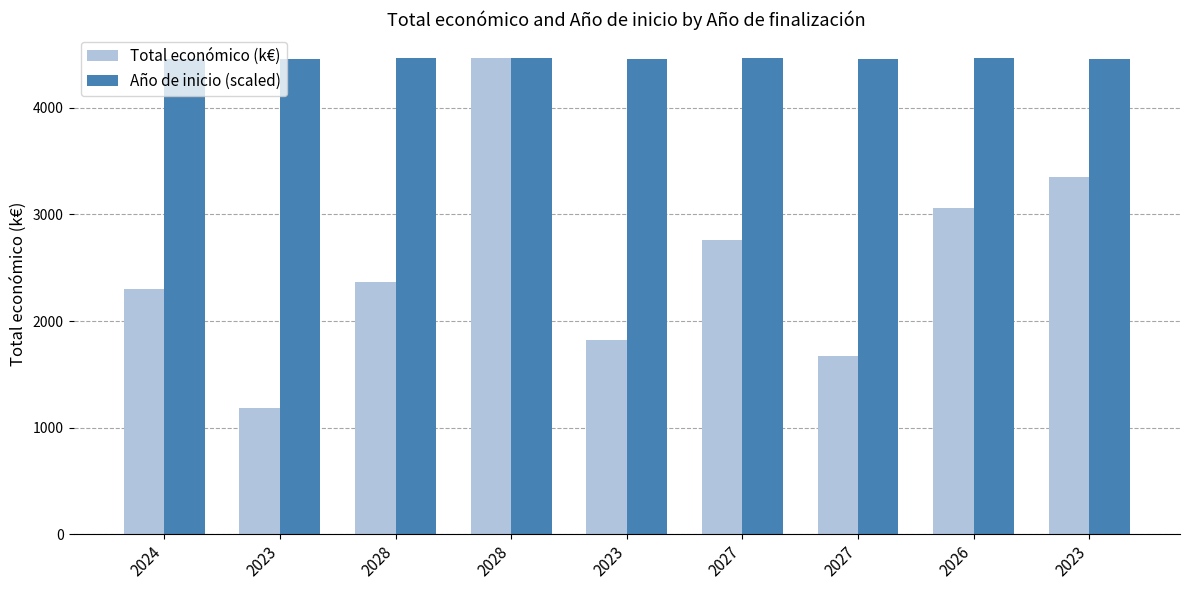

The Total económico (k€) series shows 3349.4 at 2023. True or false?

True